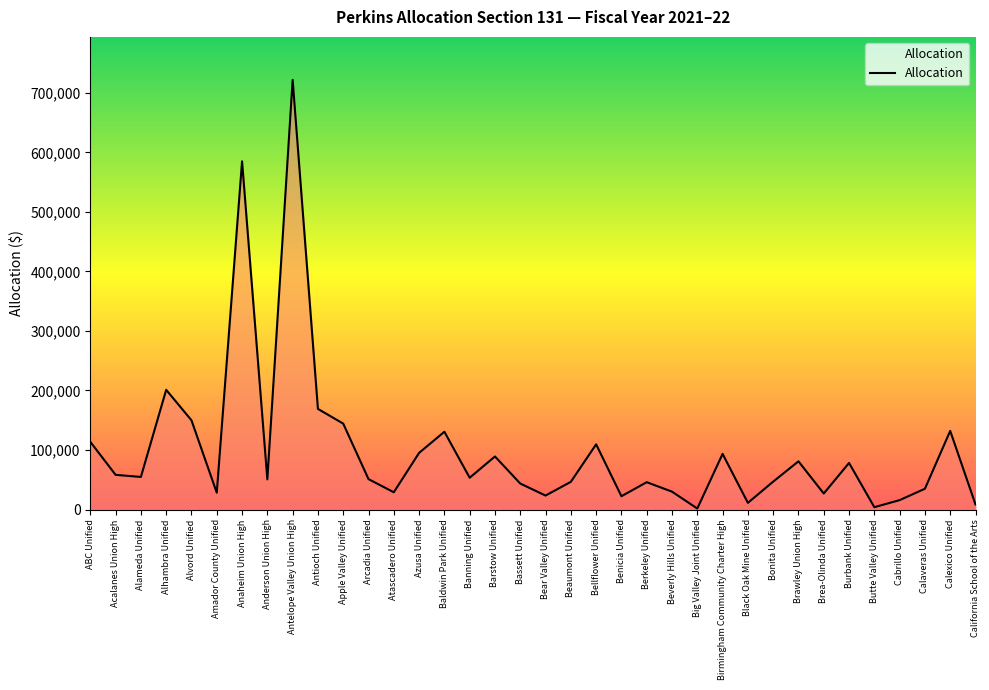

The value at Bellflower Unified is 109552. True or false?

True